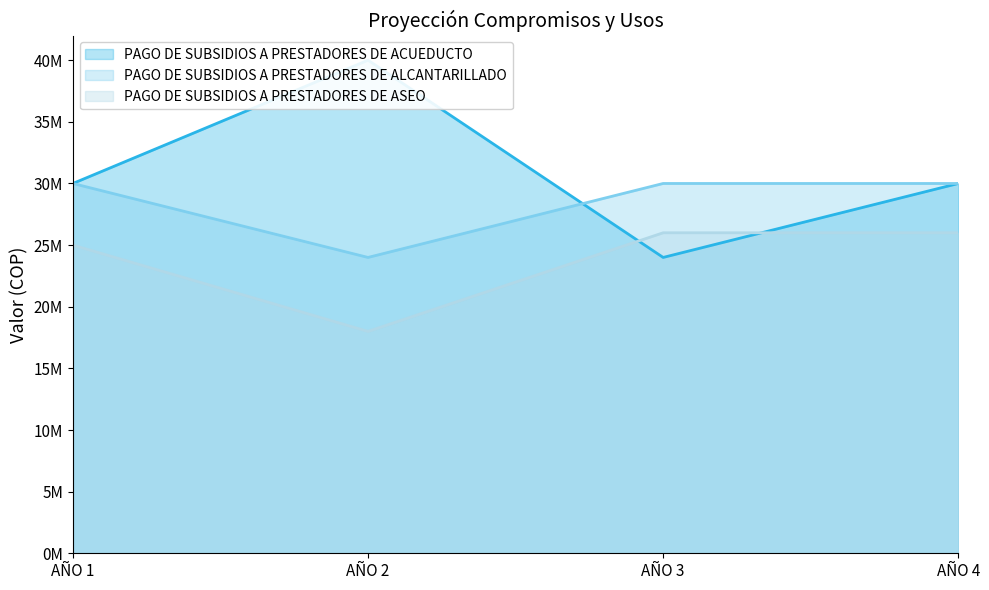

Reading left to right, what are all the values shown in this chart?

PAGO DE SUBSIDIOS A PRESTADORES DE ACUEDUCTO: 30000000	40000000	24000000	30000000
PAGO DE SUBSIDIOS A PRESTADORES DE ALCANTARILLADO: 30000000	24000000	30000000	30000000
PAGO DE SUBSIDIOS A PRESTADORES DE ASEO: 25000000	18000000	26000000	26000000